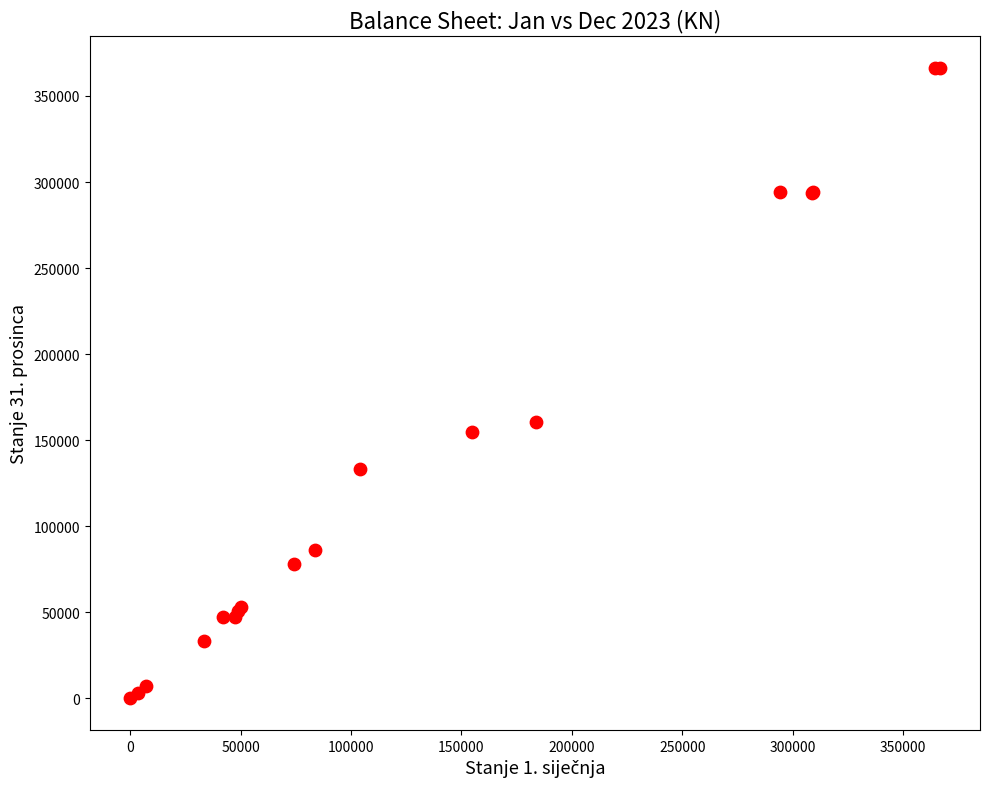

What Y value in the scatter plot is closest to 183264?

160267.9